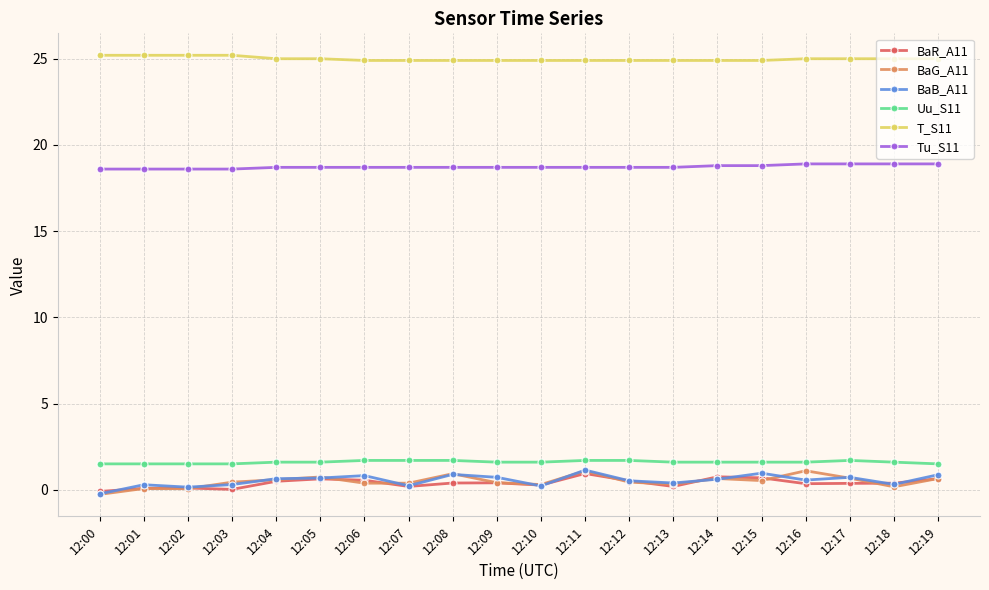

What is the value of the Tu_S11 point at the 4th from the left?

18.6